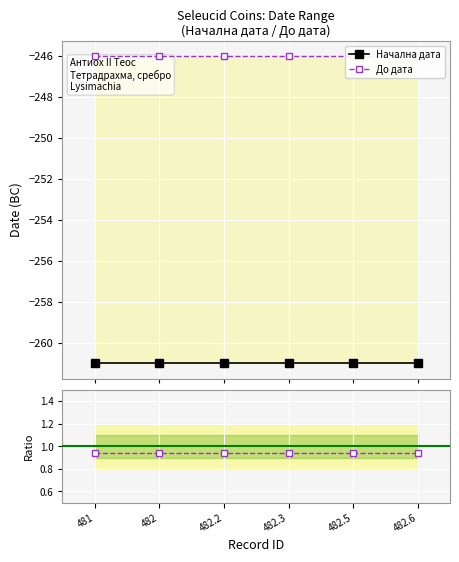

Reading left to right, list all the values displayed in this chart.

Начална дата: -261.0	-261.0	-261.0	-261.0	-261.0	-261.0
До дата: -246.0	-246.0	-246.0	-246.0	-246.0	-246.0
Ratio До/Начална: 0.9	0.9	0.9	0.9	0.9	0.9